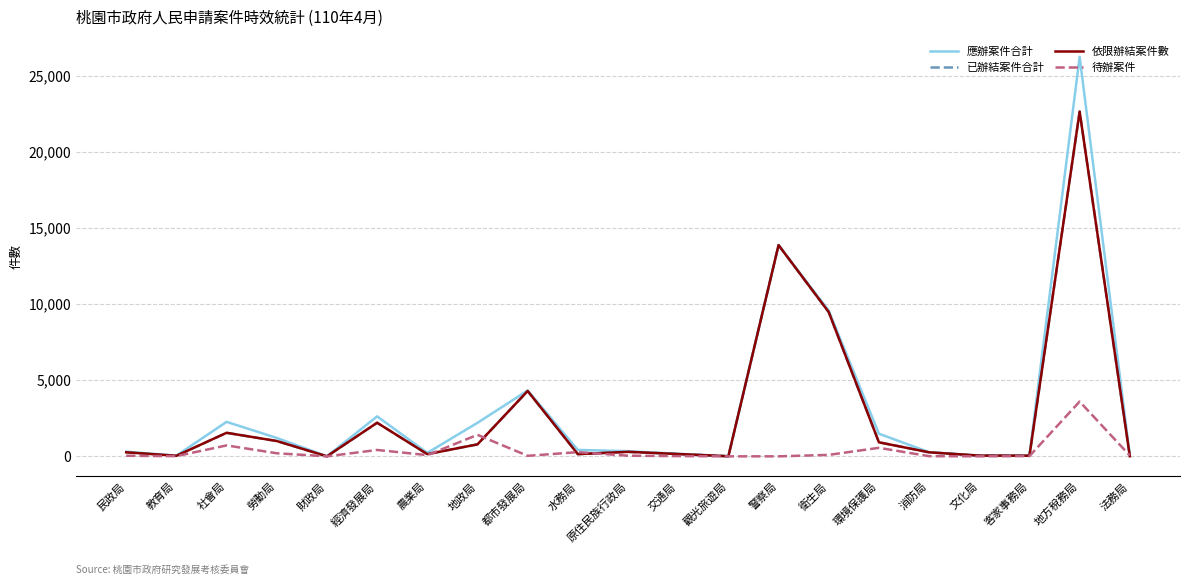

Which series changed the most between 經濟發展局 and 法務局?

應辦案件合計